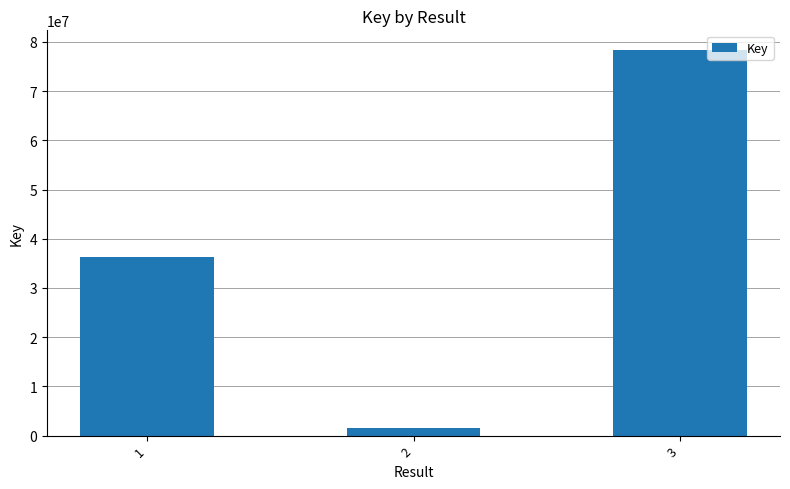

Reading left to right, list all the values displayed in this chart.

36293233	1510552	78437483